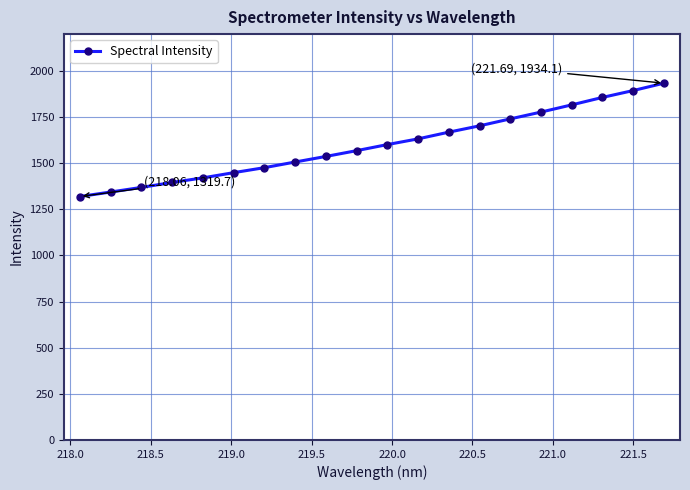

What is the value of the 8th point from the left?

1506.8